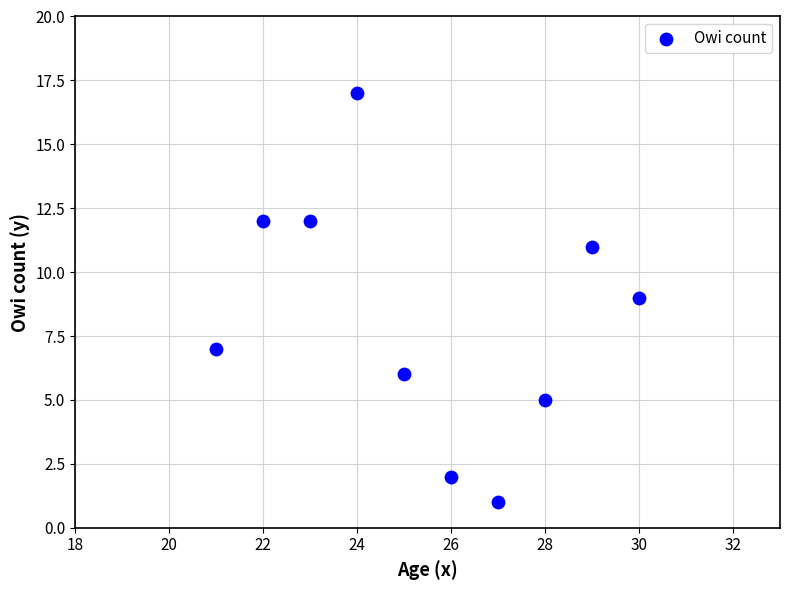

What is the range of Y values (max minus min)?

16